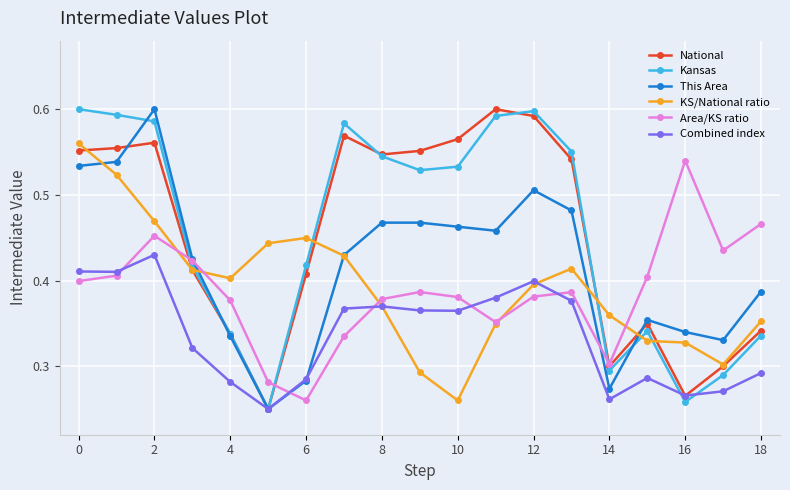

At how many categories does at least one series exceed 0?

19